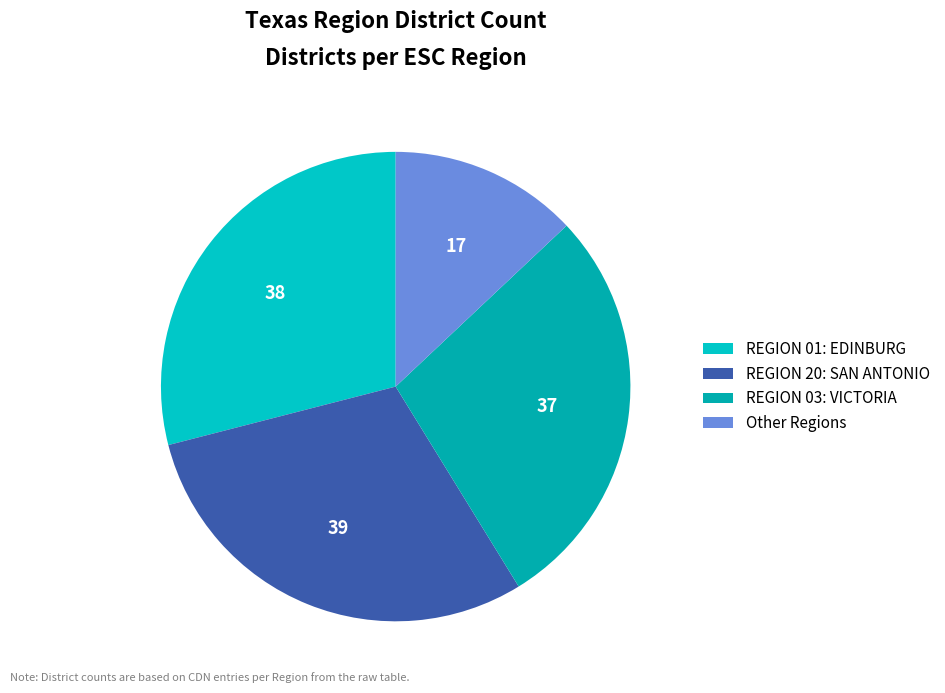

How many slices are in this pie chart?

4